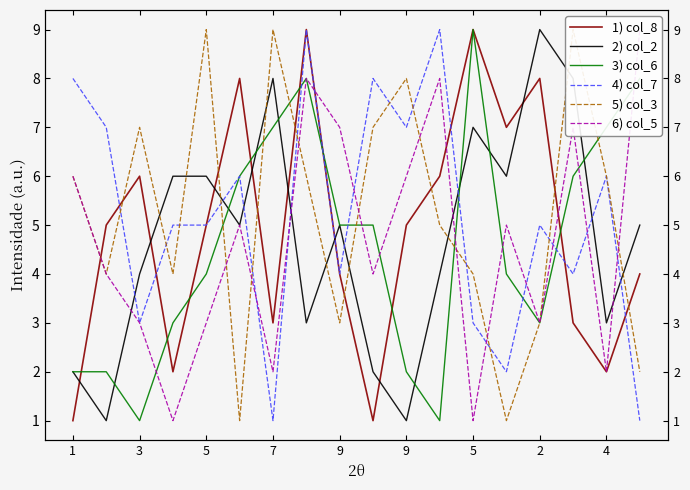

What is the spread (max minus min) of values at 9?

6